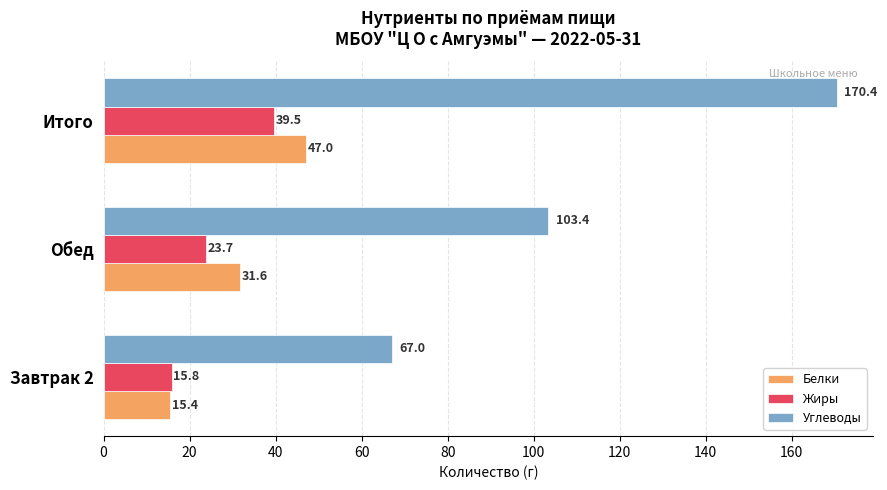

At which category is the sum across all series the highest?

Итого